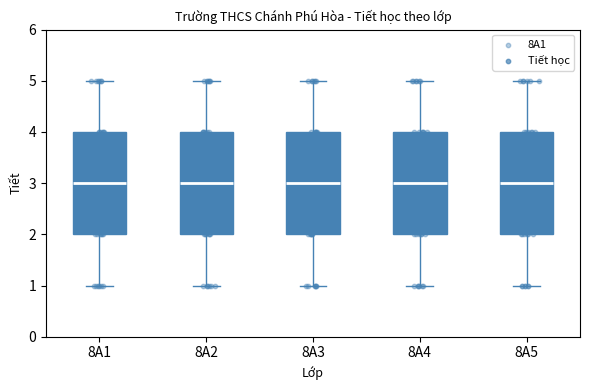

Reading left to right, transcribe this box plot: for each box, give where its median line is, the range the box spans, and where its two whiskers end, as read against the y-axis. The values are not printed on the chart, so give them approximately, as read against the axis.

8A1: median 3, box 2 to 4, whiskers 1 to 5
8A2: median 3, box 2 to 4, whiskers 1 to 5
8A3: median 3, box 2 to 4, whiskers 1 to 5
8A4: median 3, box 2 to 4, whiskers 1 to 5
8A5: median 3, box 2 to 4, whiskers 1 to 5